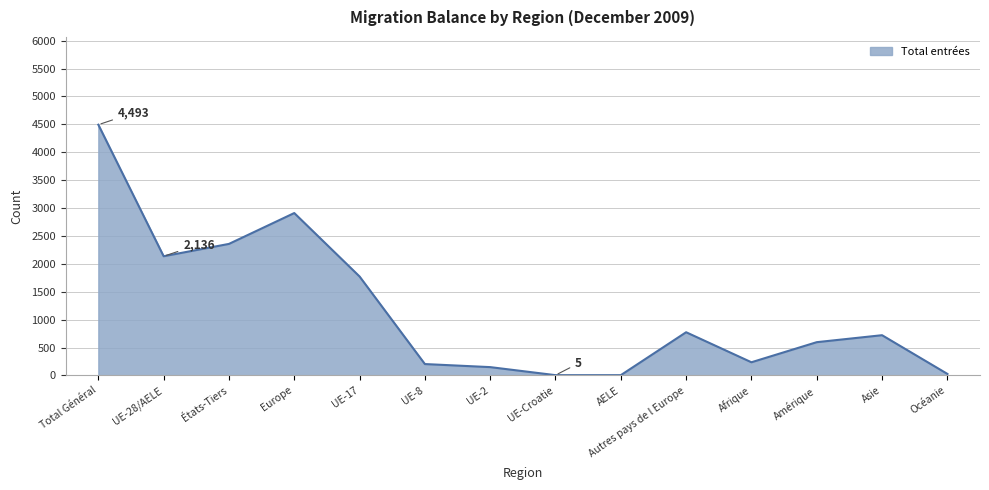

True or false: the data shows 4493 at Total Général.

True